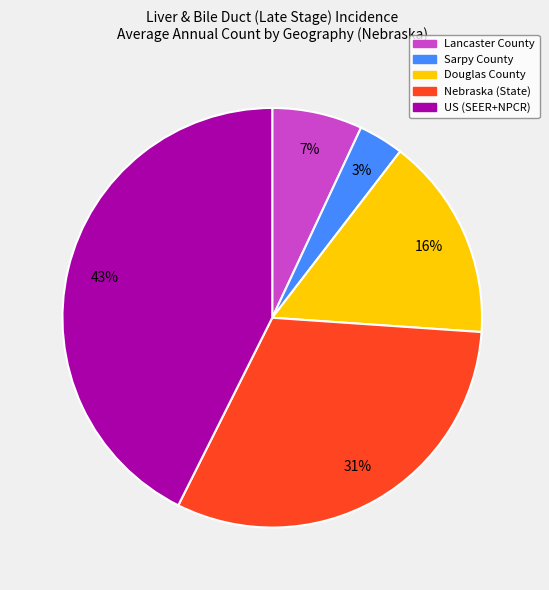

Which category has the biggest portion of the pie?

US (SEER+NPCR)